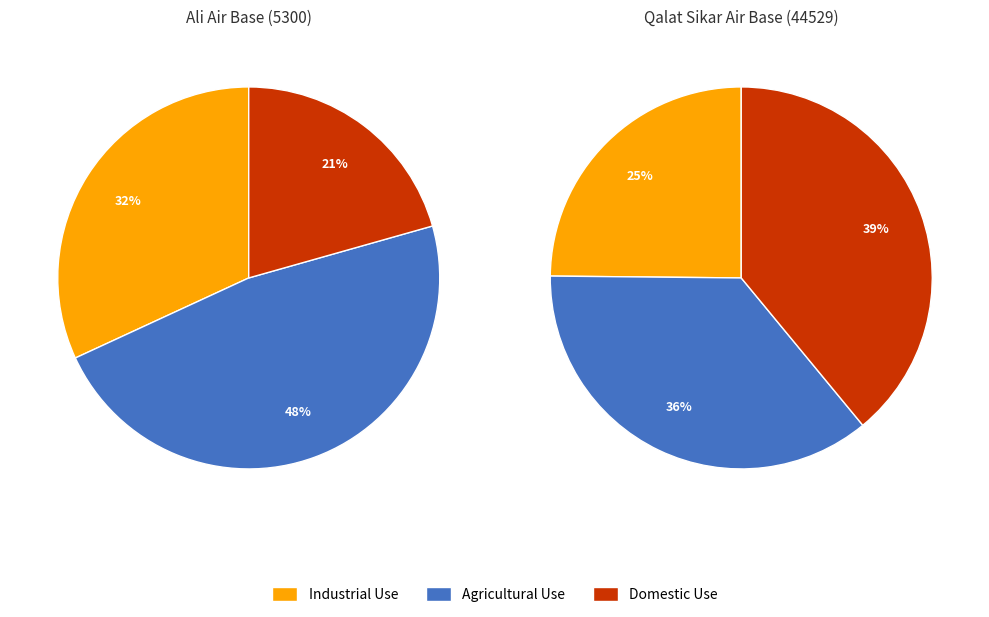

Is Ali Air Base (5300) the majority of the pie?

No